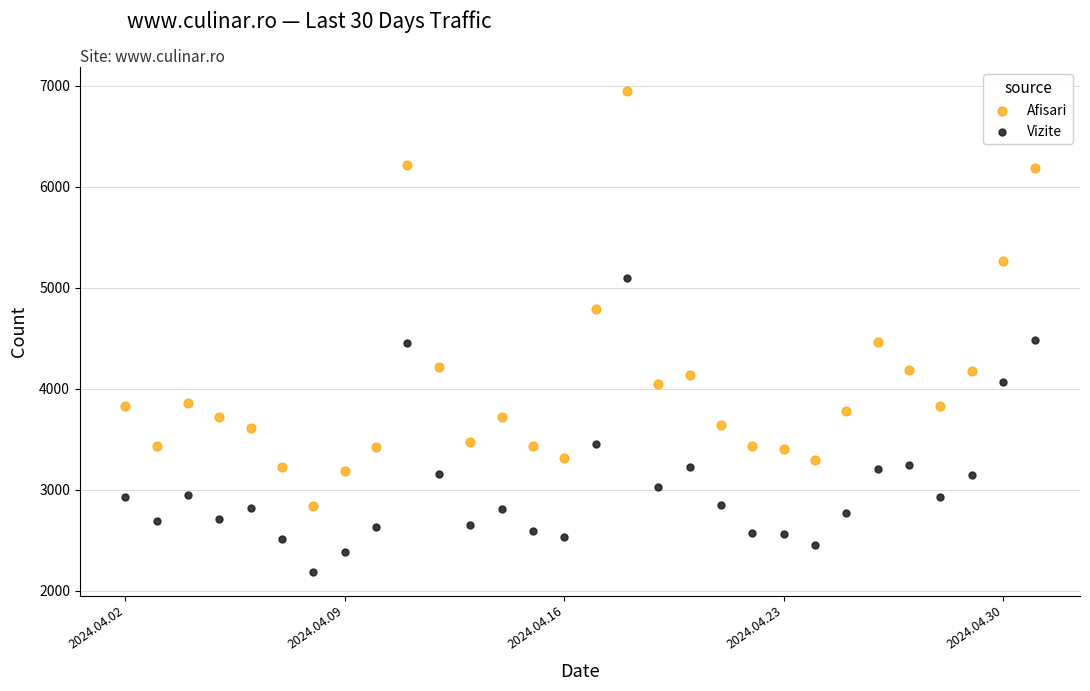

Which series has the widest spread of Y values?

Afisari